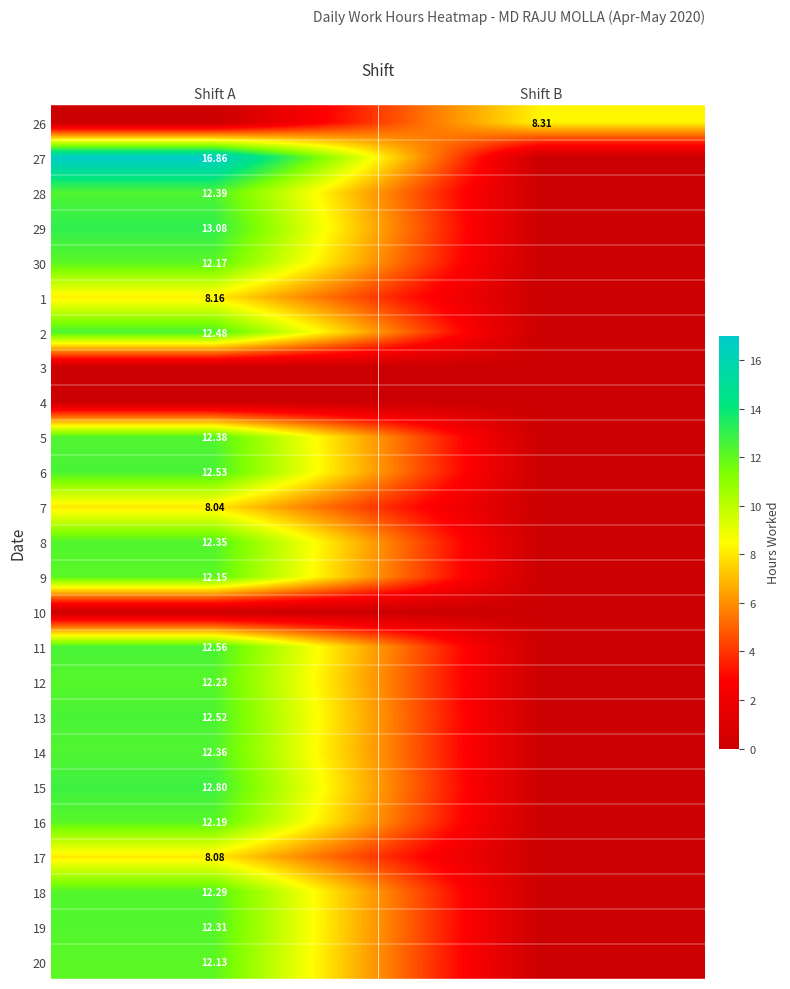

At how many categories does at least one series exceed 14?

1